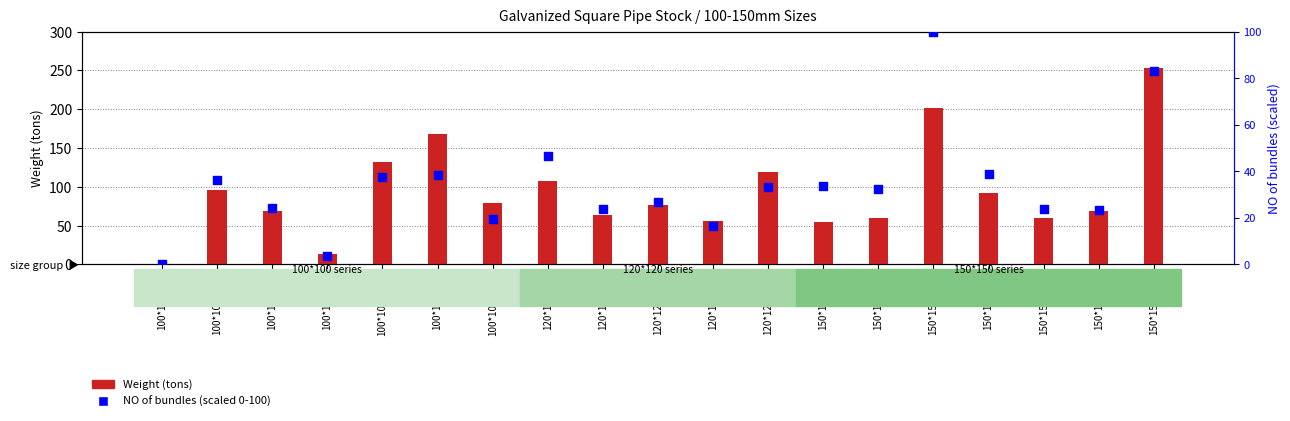

Which series contains the lowest Y value?

NO of bundles (scaled 0-100)